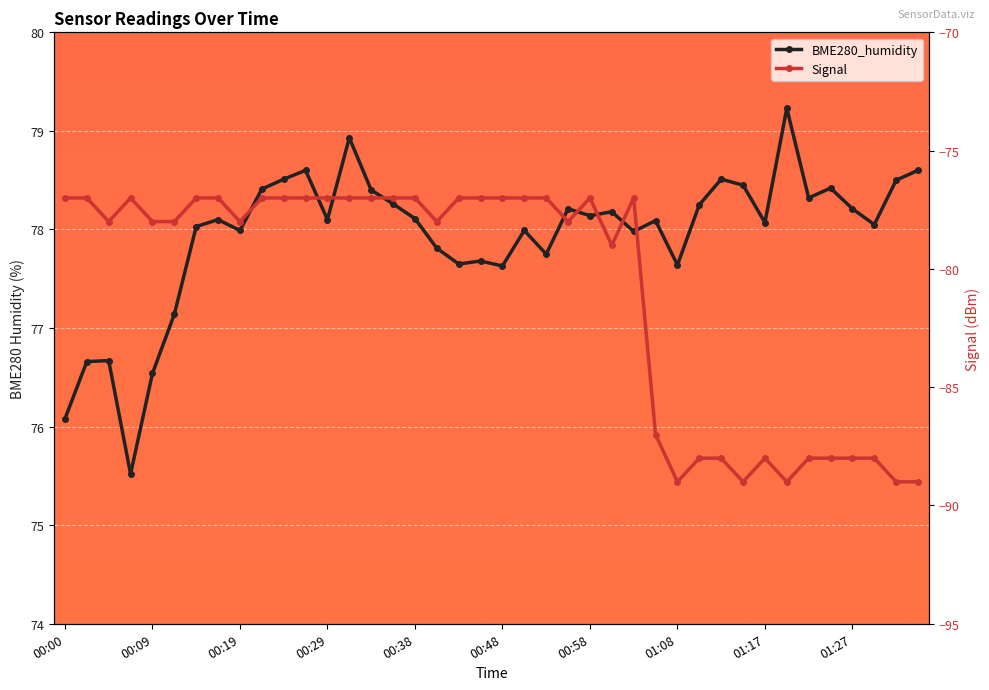

Is this an area chart (filled region under the line)?

No